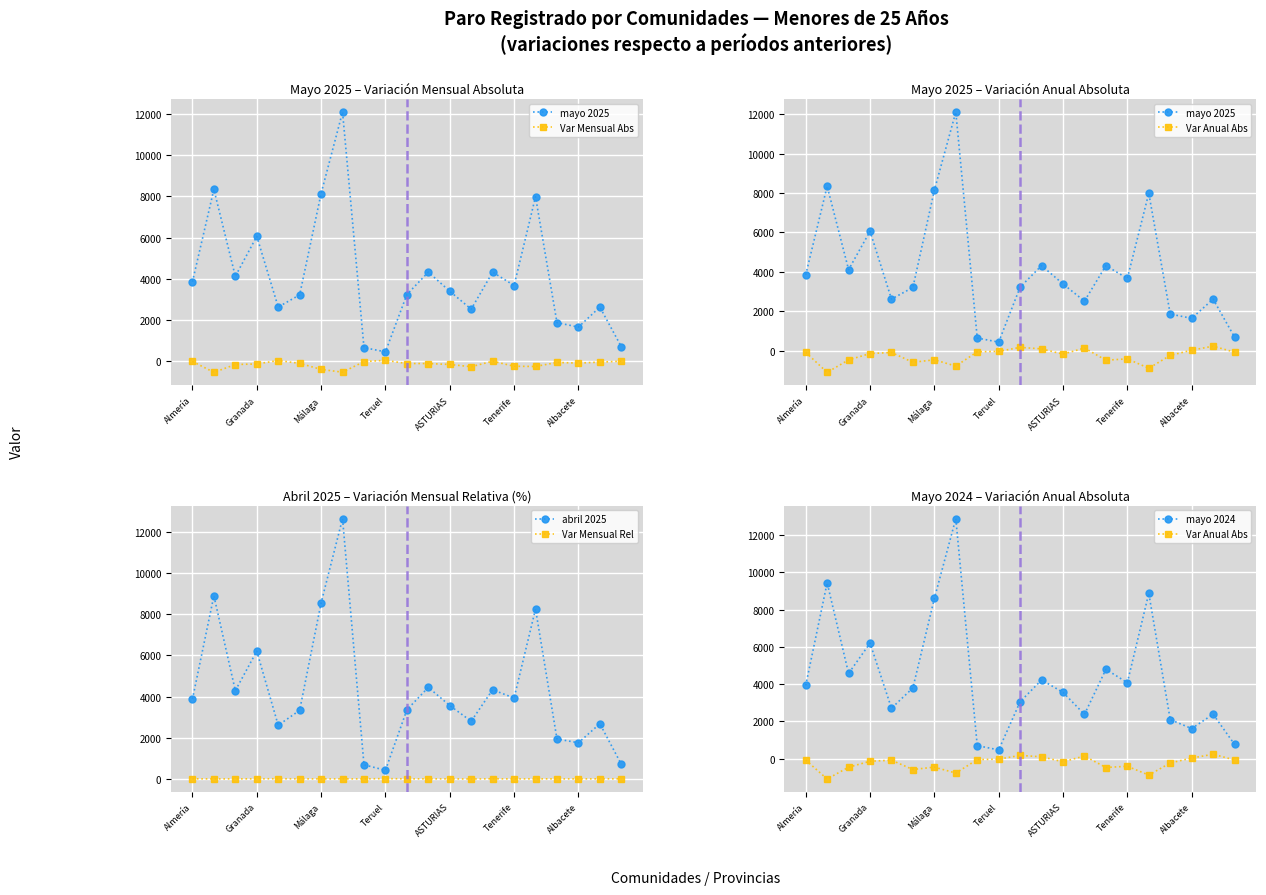

True or false: abril 2025 and Var Mensual Rel cross at least once.

False